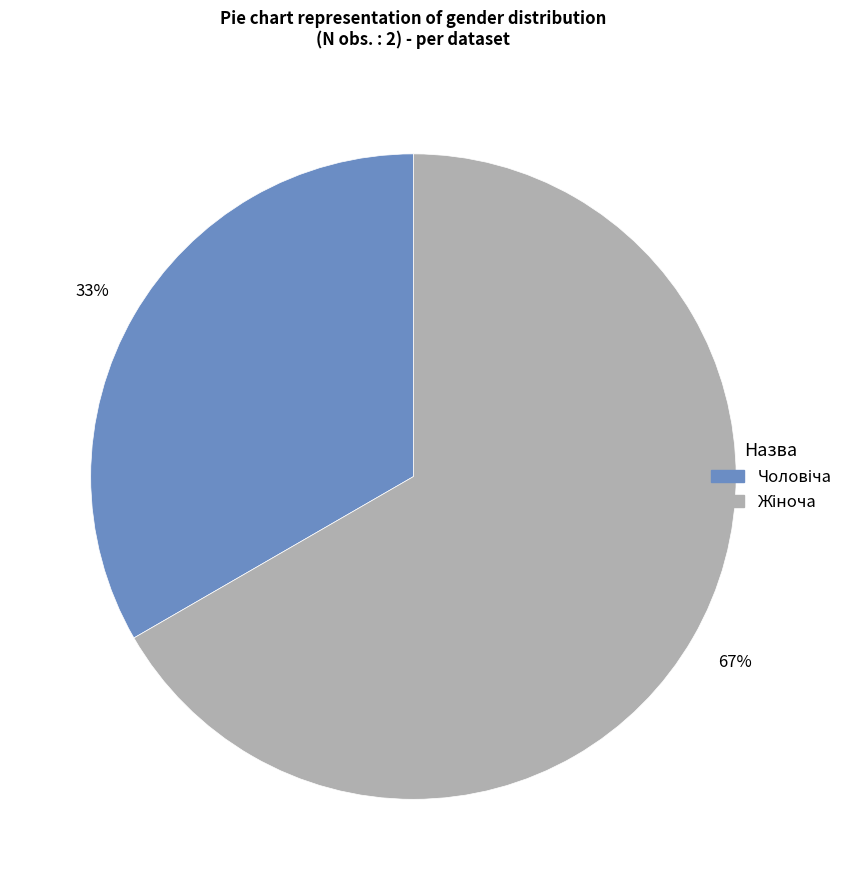

Does any single category account for the majority?

Yes